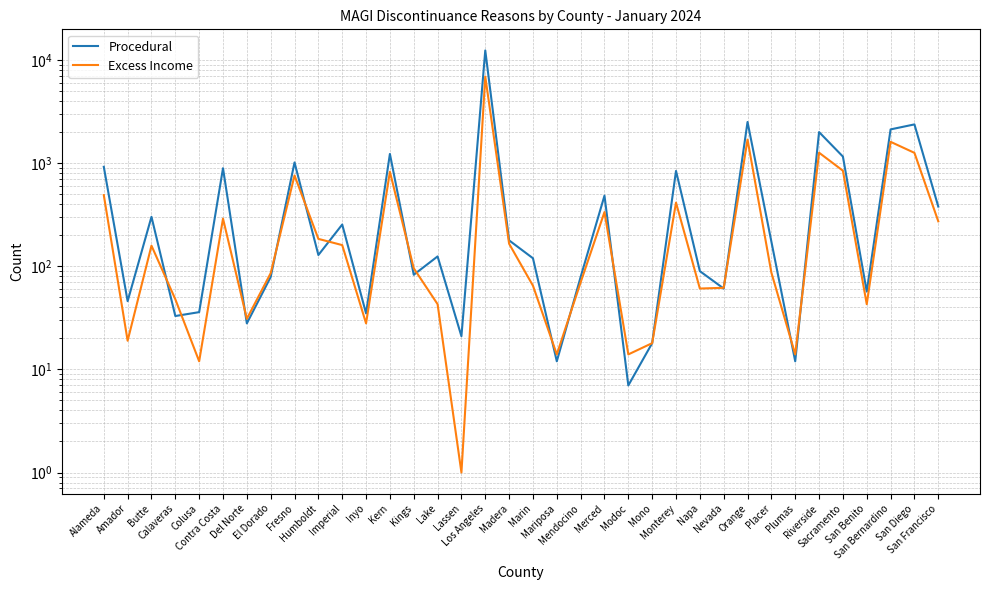

Reading left to right, list all the values displayed in this chart.

Procedural: Alameda=926	Amador=46	Butte=303	Calaveras=33	Colusa=36	Contra Costa=897	Del Norte=28	El Dorado=79	Fresno=1021	Humboldt=129	Imperial=255	Inyo=35	Kern=1235	Kings=83	Lake=125	Lassen=21	Los Angeles=12468	Madera=179	Marin=120	Mariposa=12	Mendocino=79	Merced=486	Modoc=7	Mono=18	Monterey=845	Napa=90	Nevada=61	Orange=2523	Placer=174	Plumas=12	Riverside=2012	Sacramento=1164	San Benito=57	San Bernardino=2136	San Diego=2388	San Francisco=381
Excess Income: Alameda=492	Amador=19	Butte=159	Calaveras=48	Colusa=12	Contra Costa=291	Del Norte=31	El Dorado=86	Fresno=763	Humboldt=185	Imperial=161	Inyo=28	Kern=829	Kings=96	Lake=43	Lassen=1	Los Angeles=6955	Madera=166	Marin=65	Mariposa=14	Mendocino=70	Merced=337	Modoc=14	Mono=18	Monterey=416	Napa=61	Nevada=62	Orange=1701	Placer=87	Plumas=14	Riverside=1269	Sacramento=849	San Benito=43	San Bernardino=1618	San Diego=1265	San Francisco=274